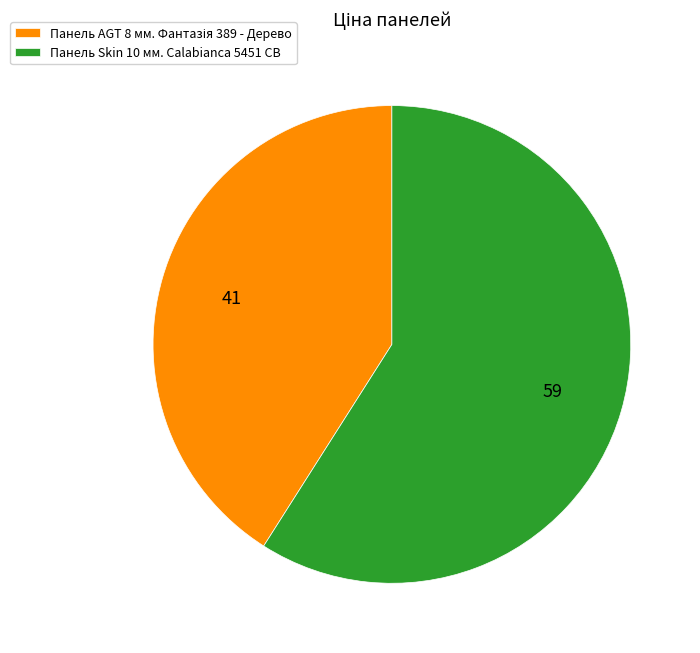

Is it true that Панель Skin 10 мм. Calabianca 5451 CB is 59% of the pie?

True